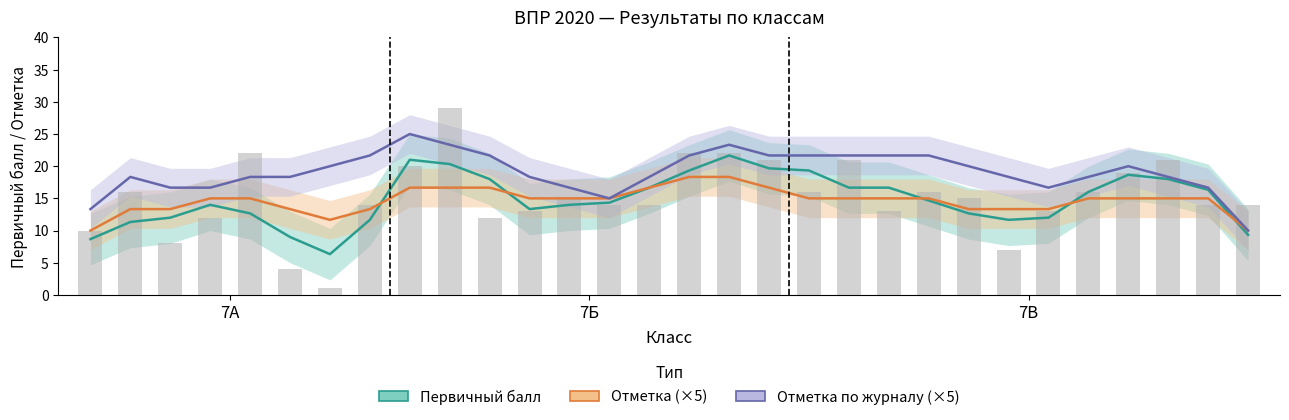

Between 15 and 28, which is larger?

15